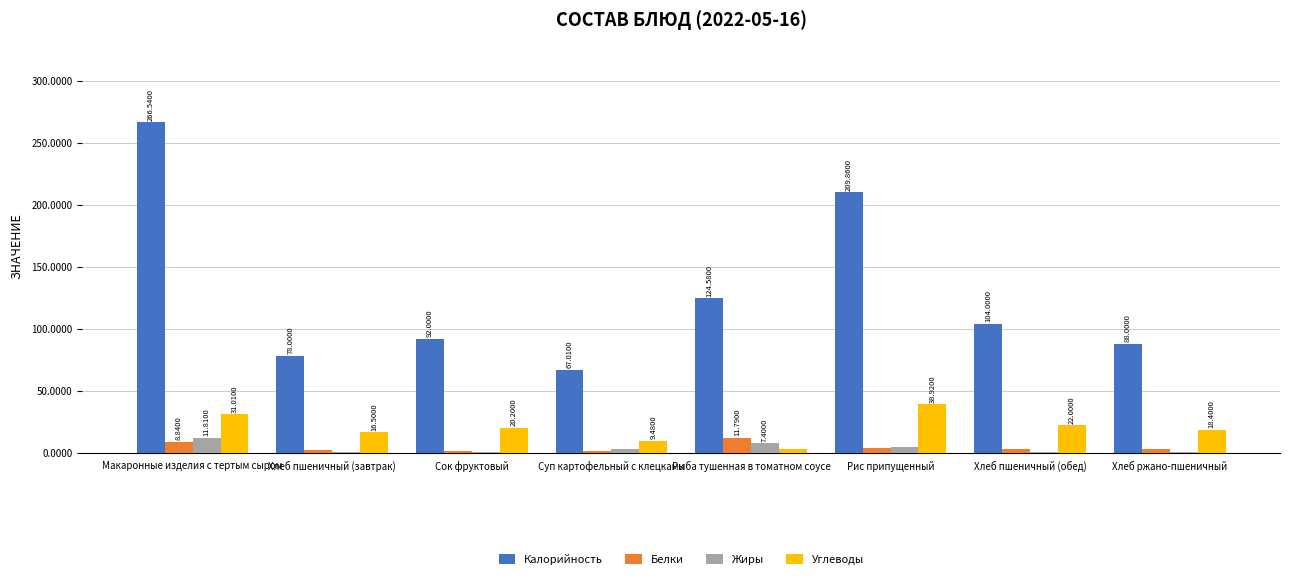

What is the difference between the Калорийность values at Хлеб ржано-пшеничный and Рис припущенный?

121.9